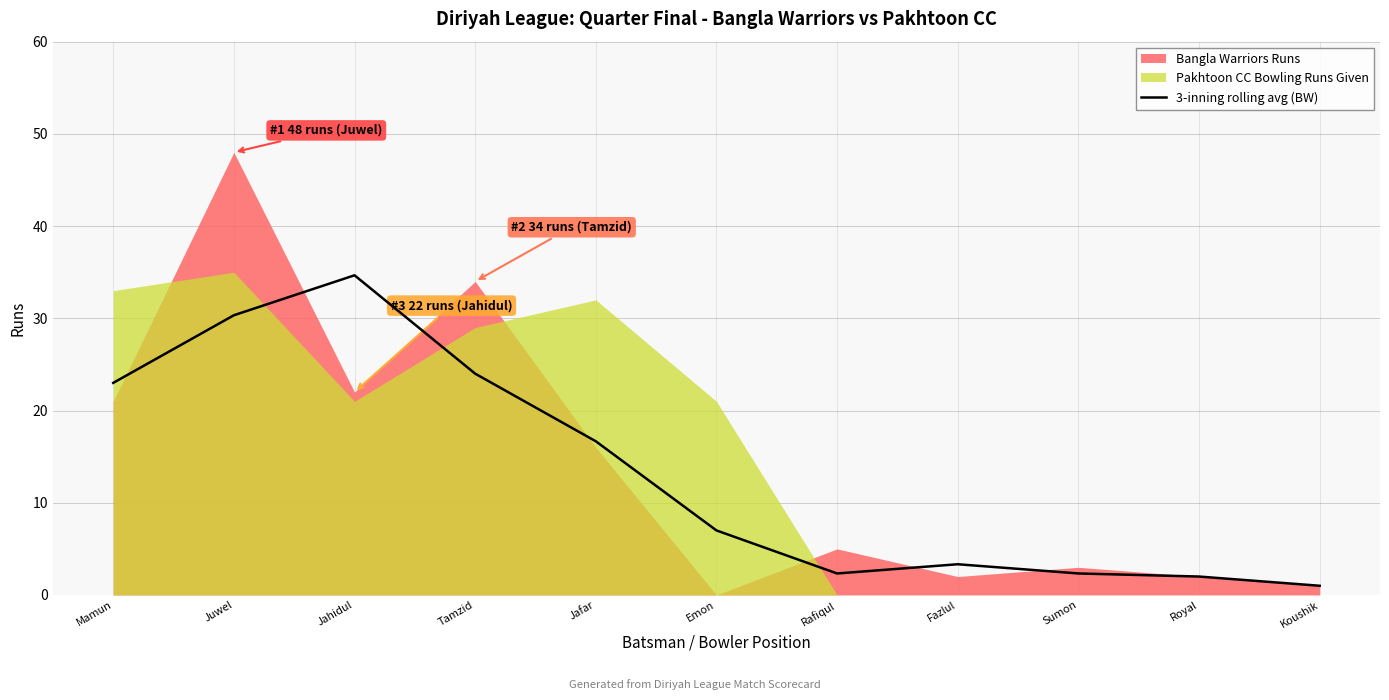

Where is the data nearest to the value 17?

Jafar